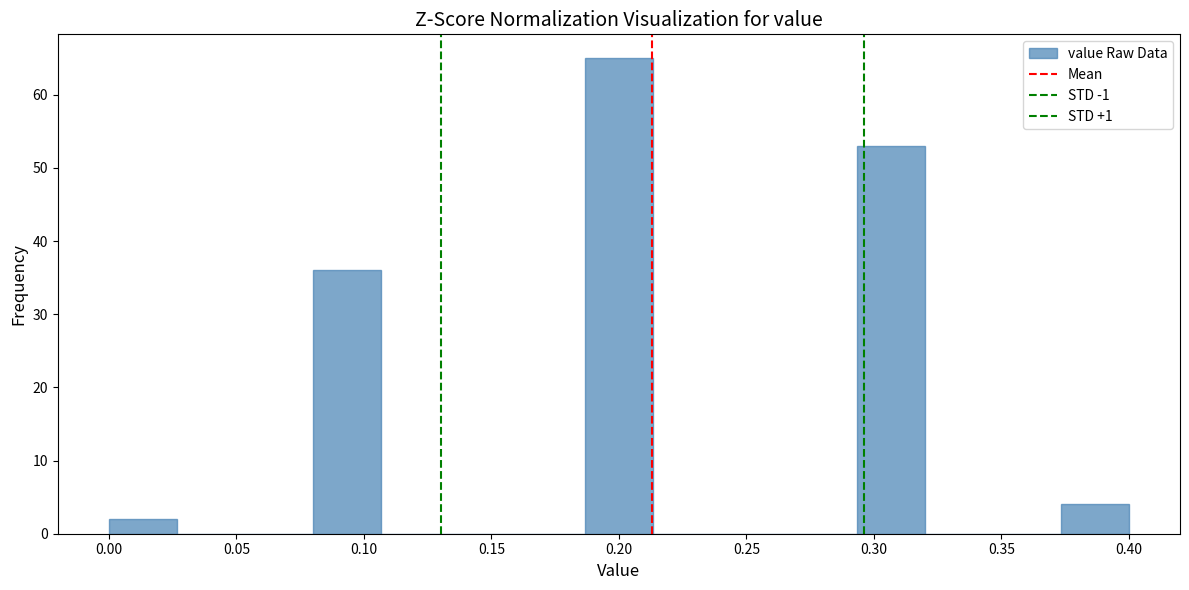

How tall is the bar that spans 0.185 to 0.215 on the x-axis? Neither the bar edges nor the heights are printed on the chart, so give them approximately, as read against the axes.

65